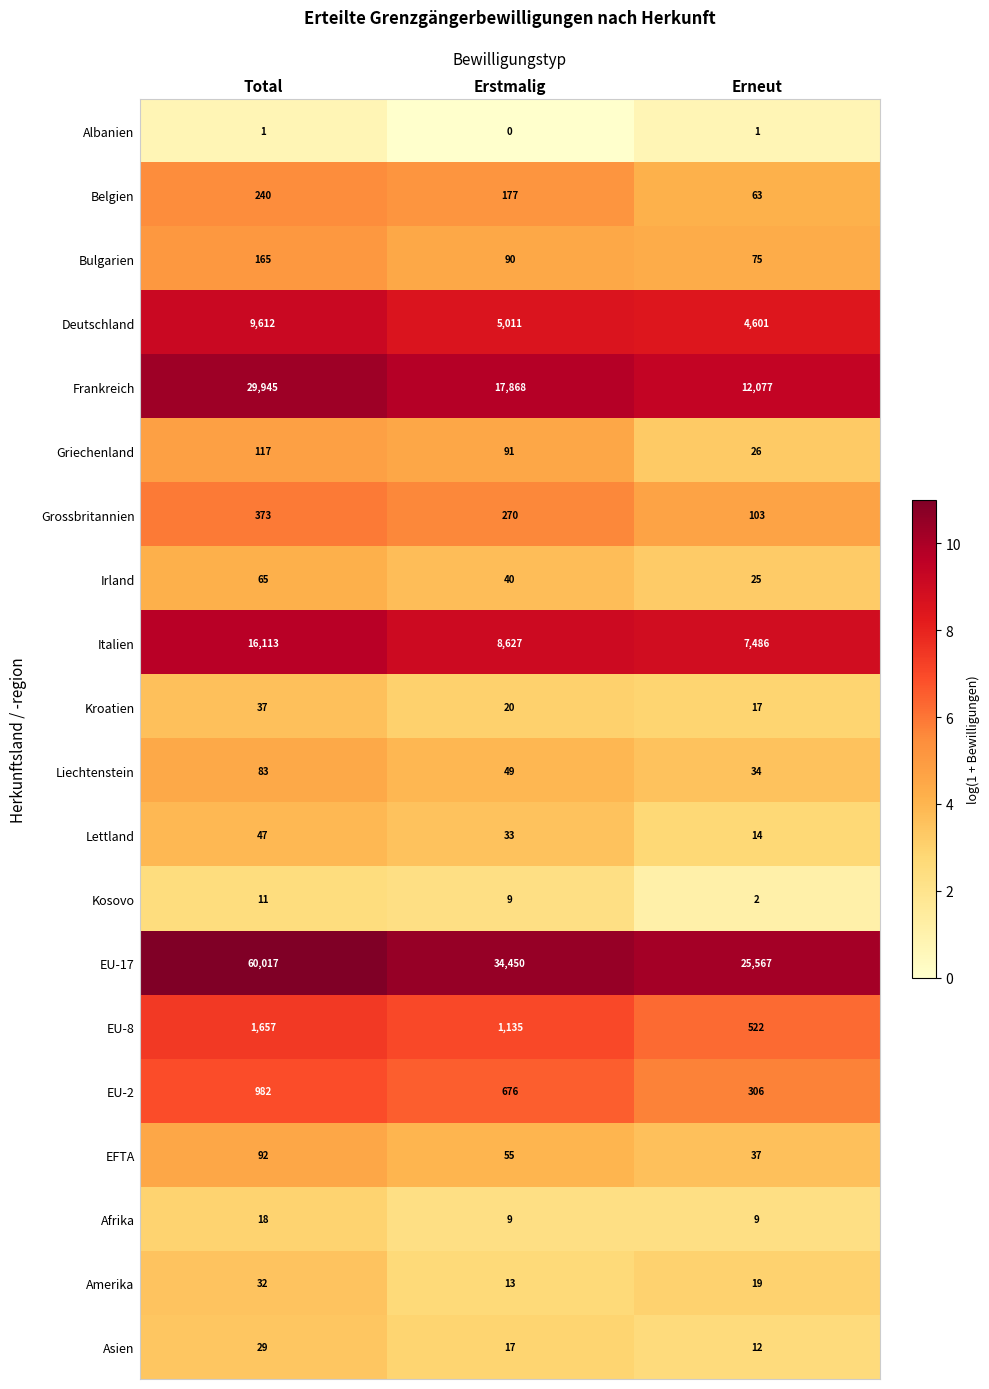

List the labels in order of EU-2 value, smallest first.

Erneut, Erstmalig, Total